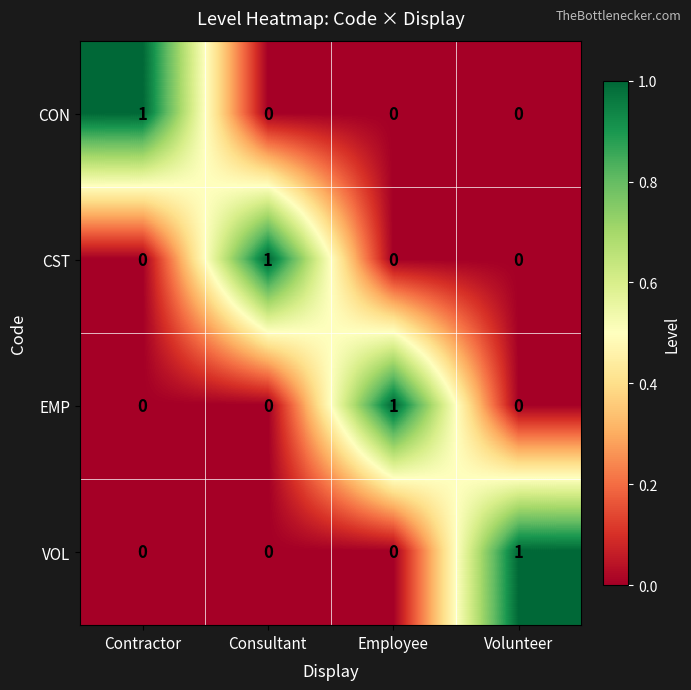

The value of CON at Consultant is -1. True or false?

False